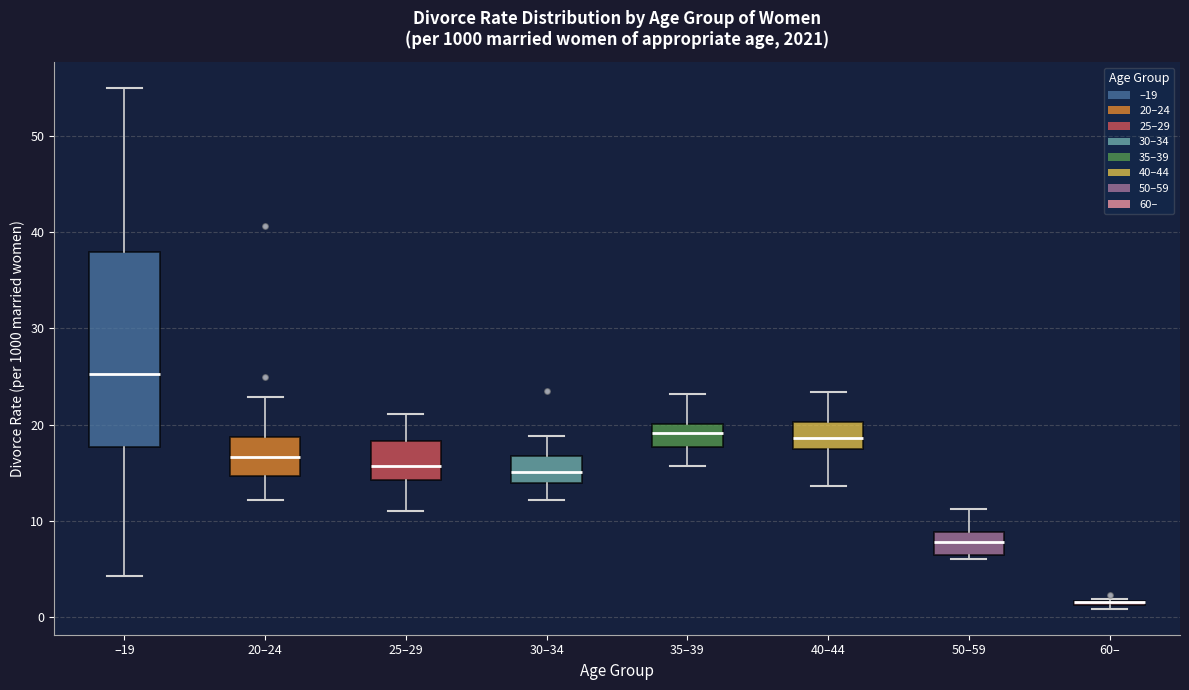

Where is the upper edge of the box for –19 on the y-axis? The values are not printed on the chart, so give them approximately, as read against the axis.

38